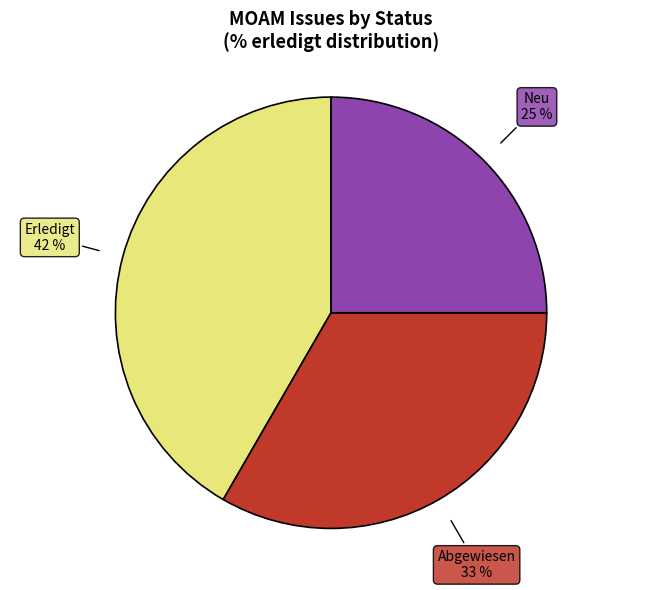

Does any single category account for the majority?

No